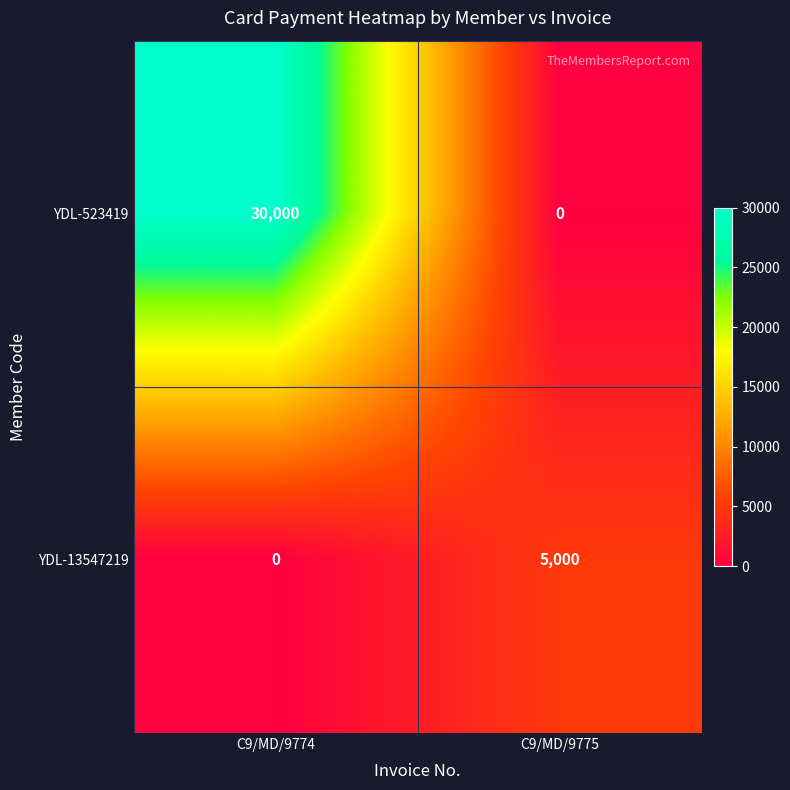

Which series has the largest total across all categories?

YDL-523419